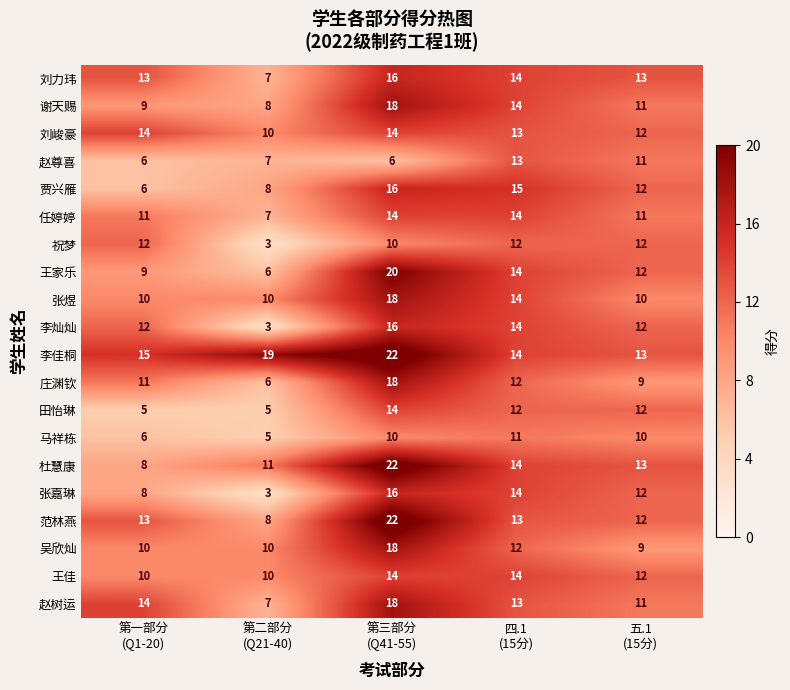

Count the 祝梦 values in the range 10 to 12.

4